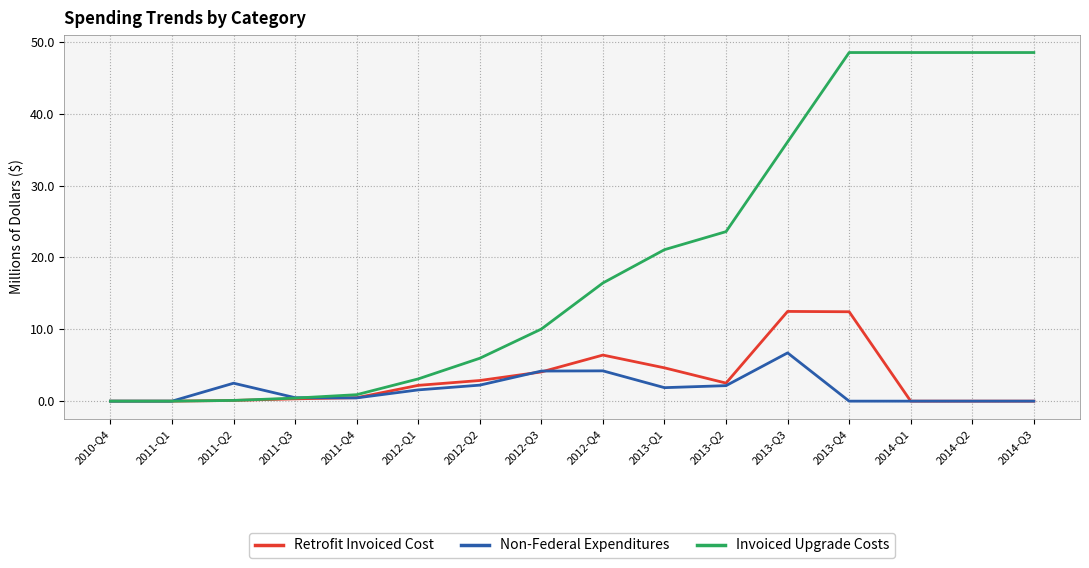

What is the maximum value shown in the chart?

48.5